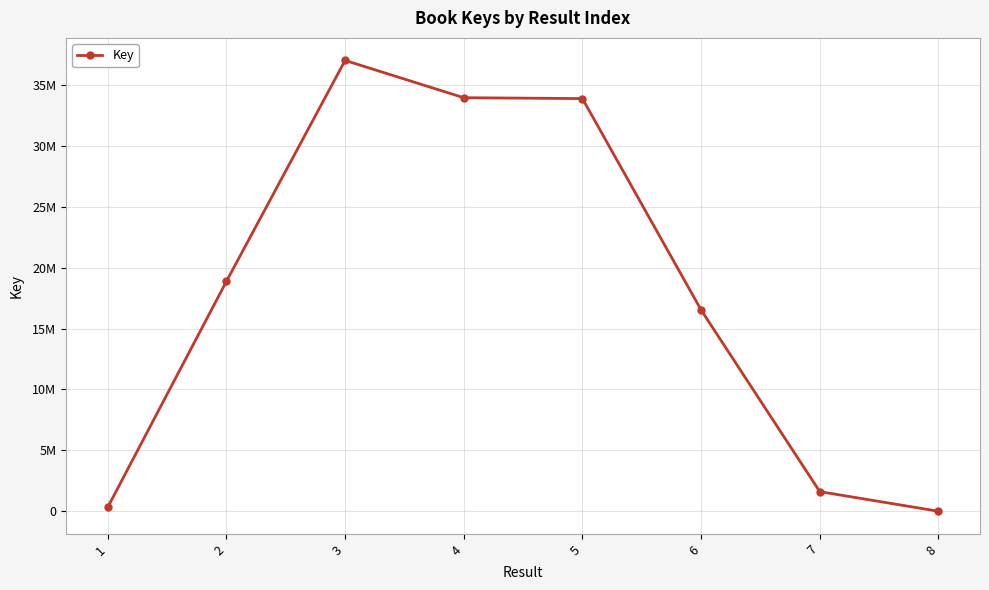

Is this an area chart (filled region under the line)?

No